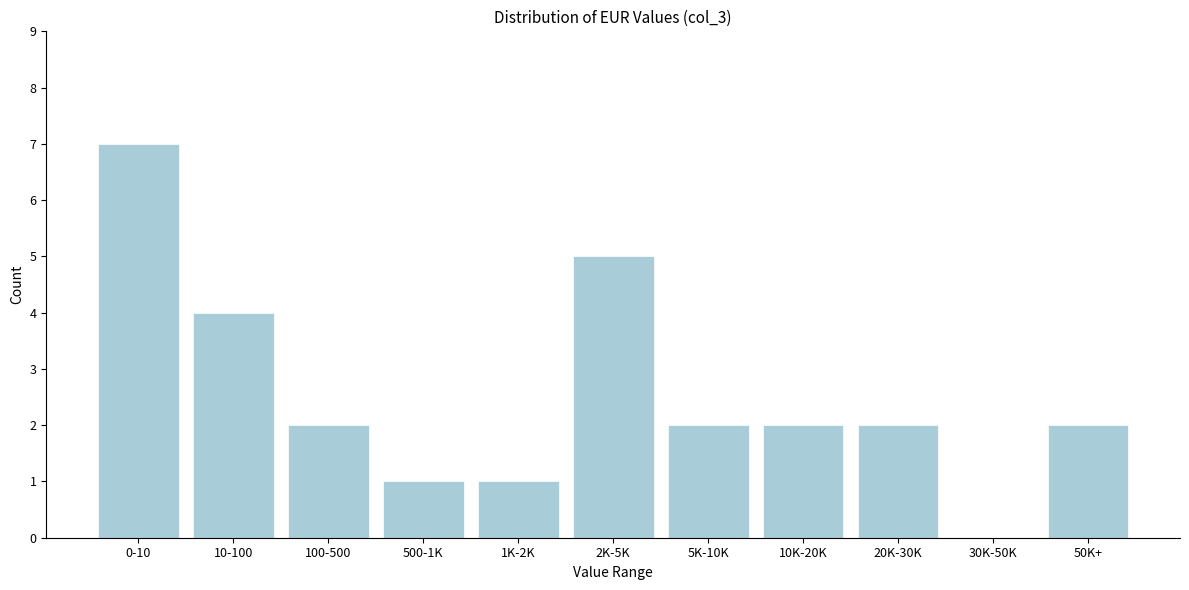

Reading left to right, what are all the values shown in this chart?

0-10=7	10-100=4	100-500=2	500-1K=1	1K-2K=1	2K-5K=5	5K-10K=2	10K-20K=2	20K-30K=2	30K-50K=0	50K+=2